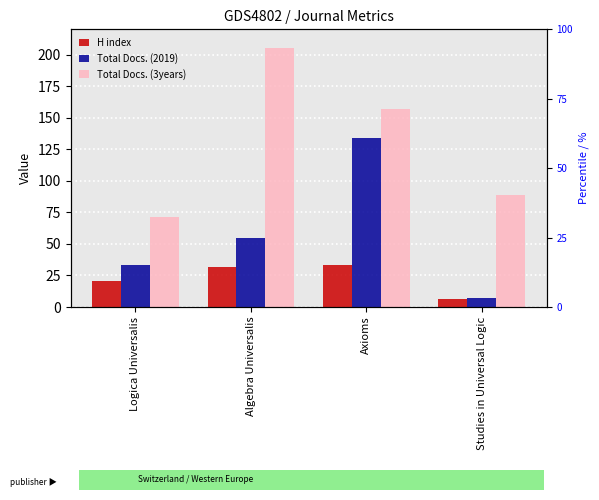

At which label is Total Docs. (2019) closest to 70?

Algebra Universalis